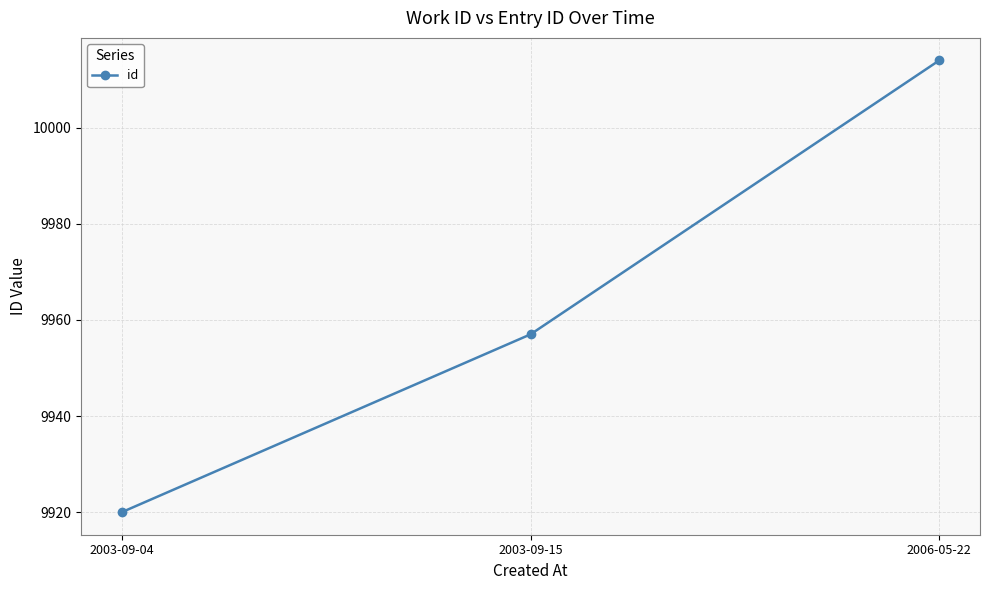

Read the value at 2006-05-22, to the nearest 5.

10015